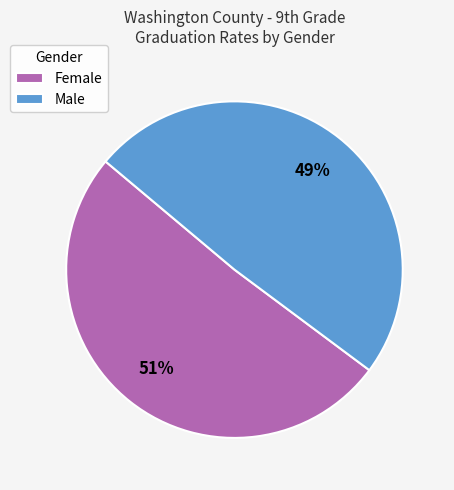

Does any single category account for the majority?

Yes